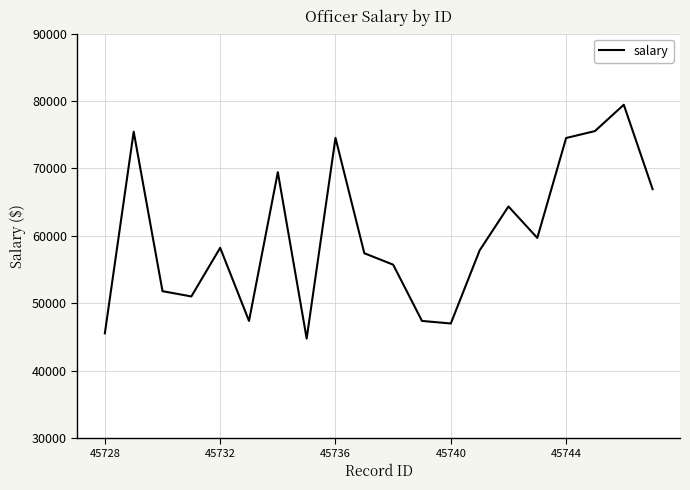

What is the maximum value shown in the chart?

79438